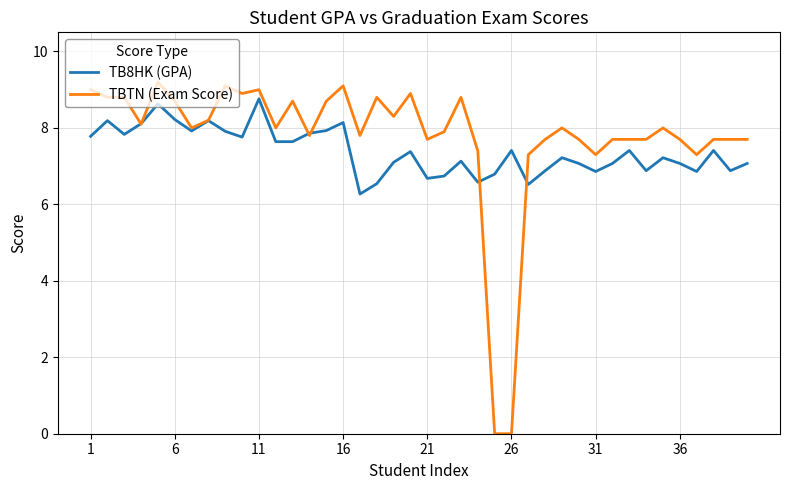

What is the highest value of the TB8HK (GPA) series?

8.8